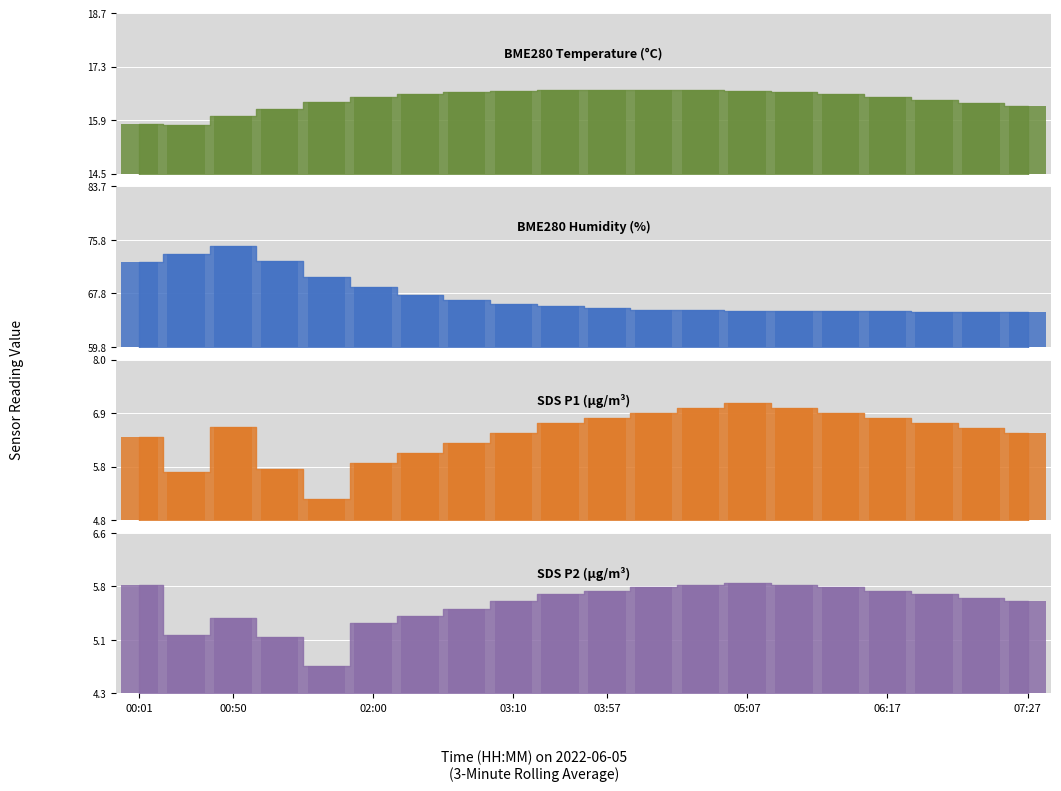

What is the label of the 5th bar from the right?

05:53